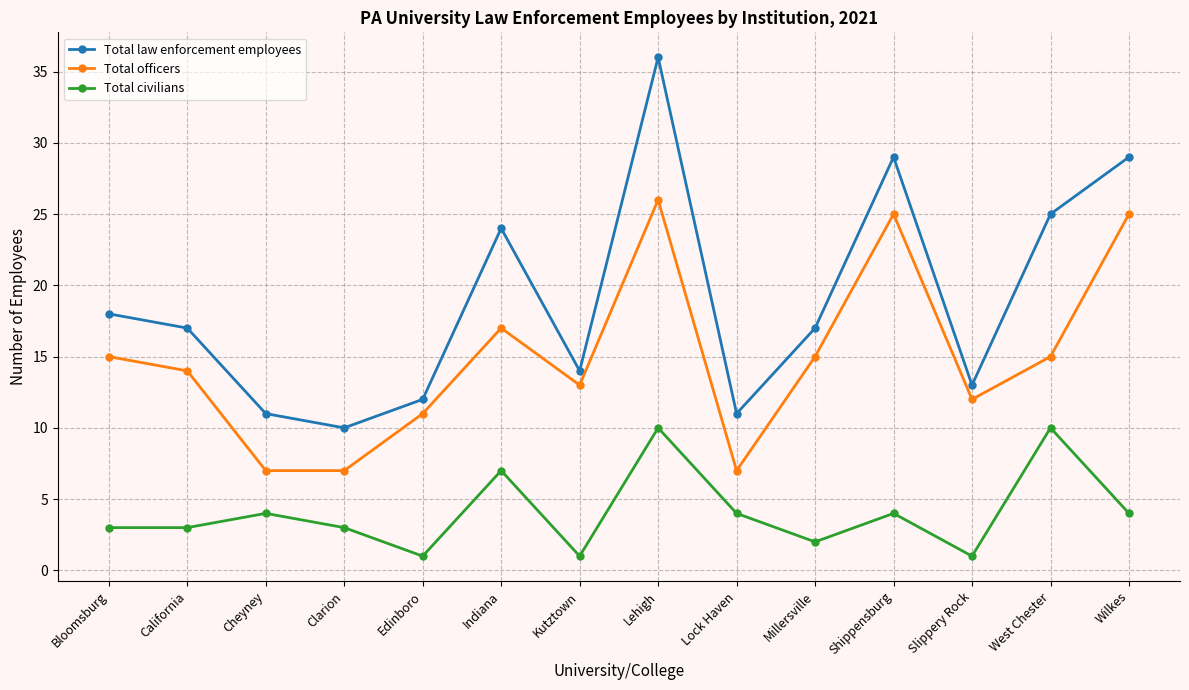

What is the difference between the second highest and second lowest values in the Total officers series?

18